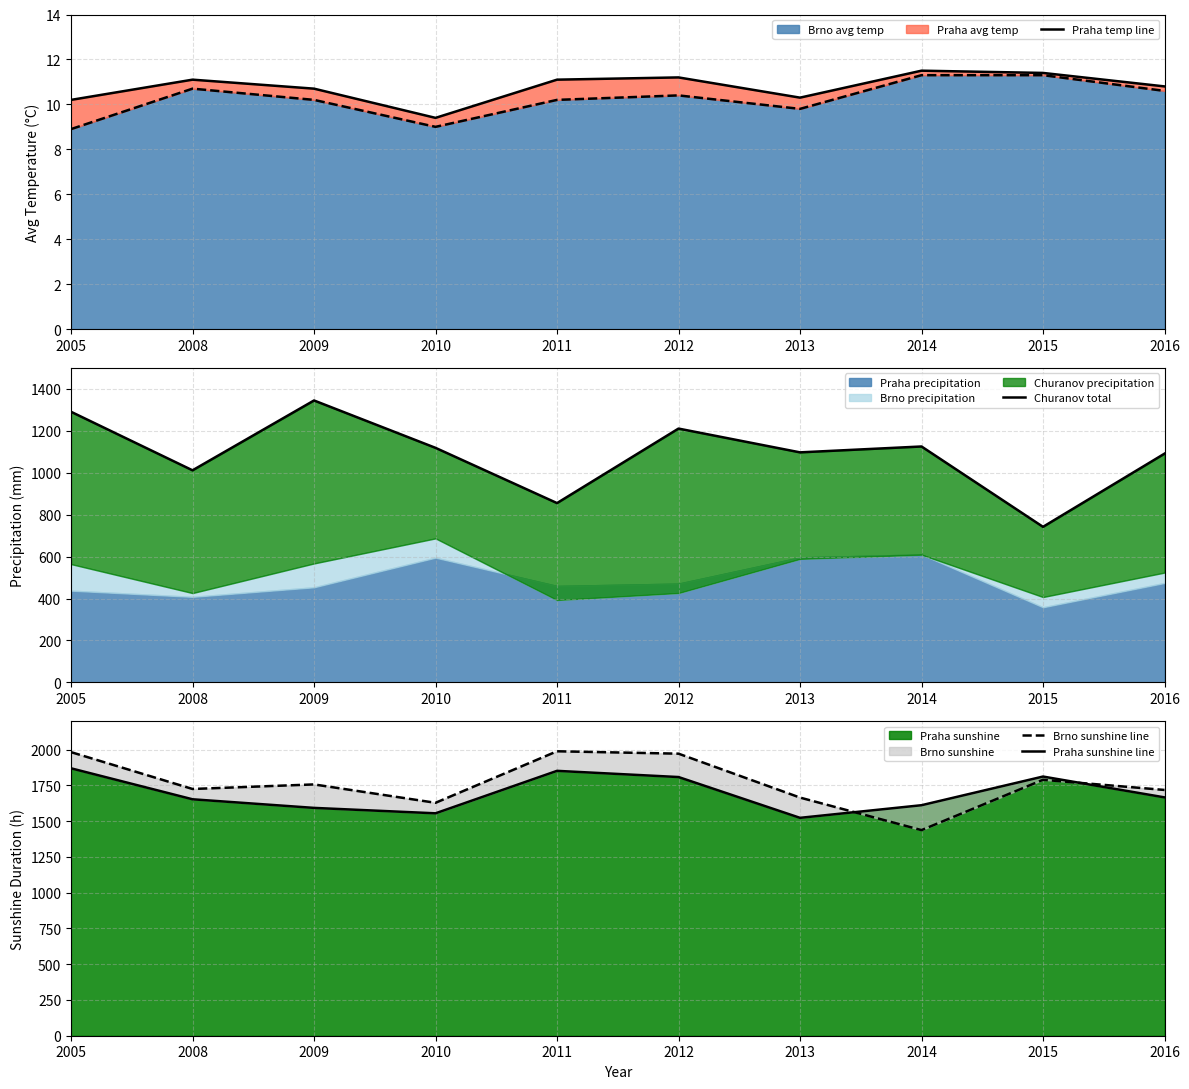

At which category does the chart reach its peak across all series?

2011